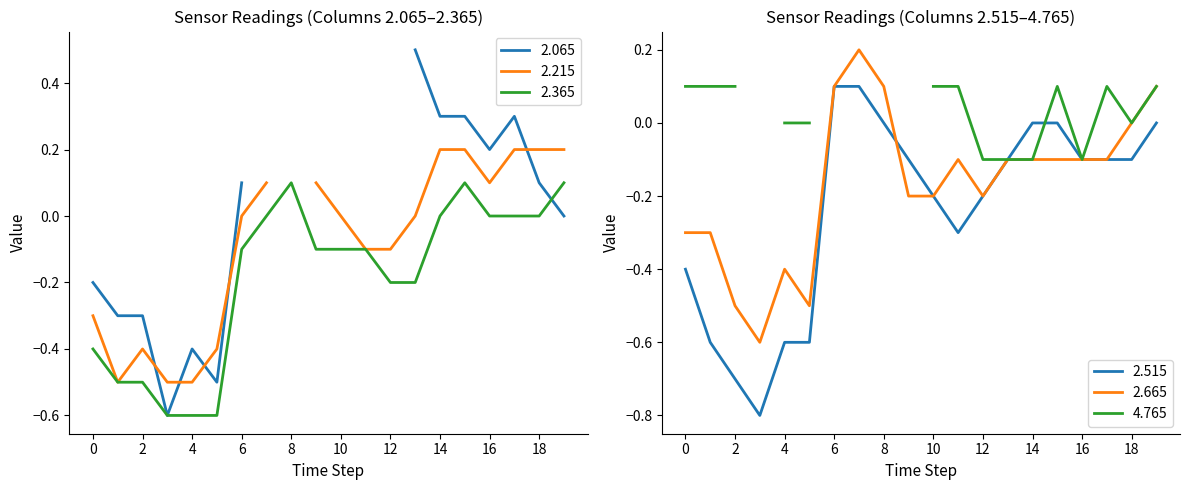

At how many categories does at least one series exceed 0?

5